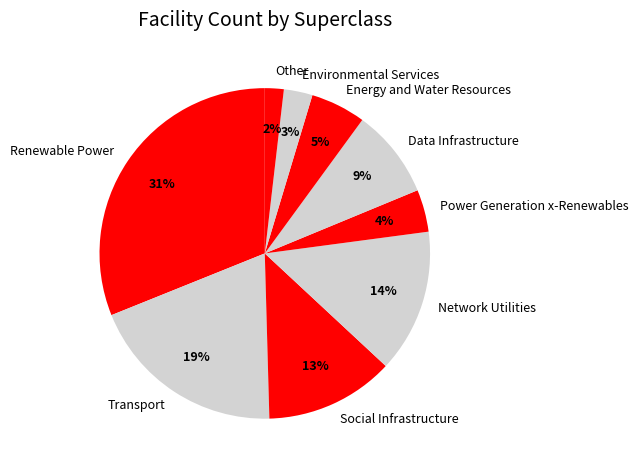

Is Renewable Power the majority of the pie?

No